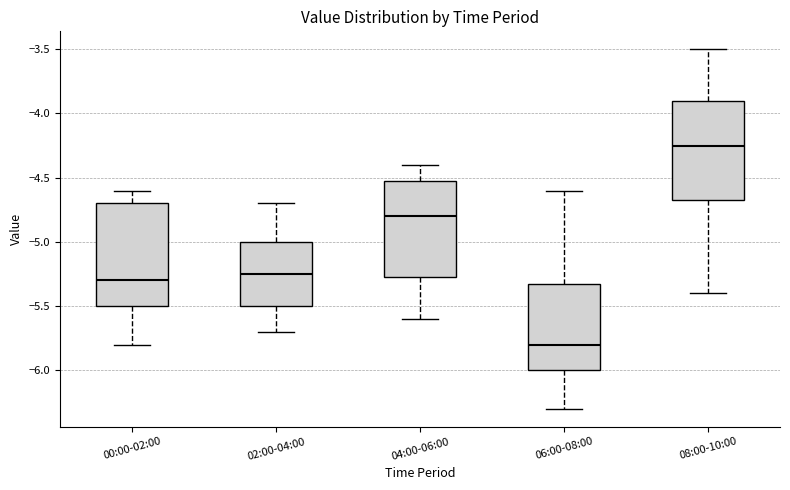

Reading left to right, transcribe this box plot: for each box, give where its median line is, the range the box spans, and where its two whiskers end, as read against the y-axis. The values are not printed on the chart, so give them approximately, as read against the axis.

00:00-02:00: median -5.30, box -5.50 to -4.70, whiskers -5.80 to -4.60
02:00-04:00: median -5.25, box -5.50 to -5.00, whiskers -5.70 to -4.70
04:00-06:00: median -4.80, box -5.25 to -4.50, whiskers -5.60 to -4.40
06:00-08:00: median -5.80, box -6.00 to -5.30, whiskers -6.30 to -4.60
08:00-10:00: median -4.25, box -4.65 to -3.90, whiskers -5.40 to -3.50